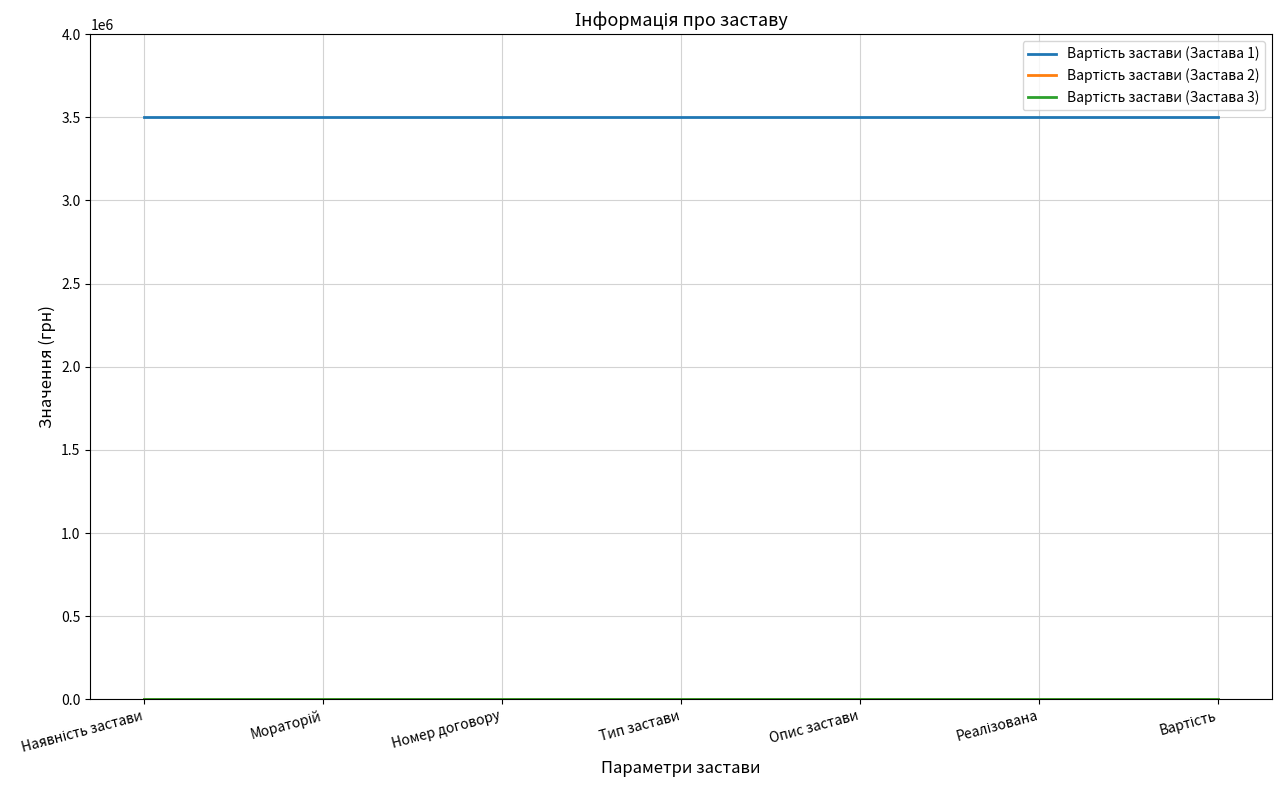

True or false: Вартість застави (Застава 1) has more than 2 interior local peaks.

False